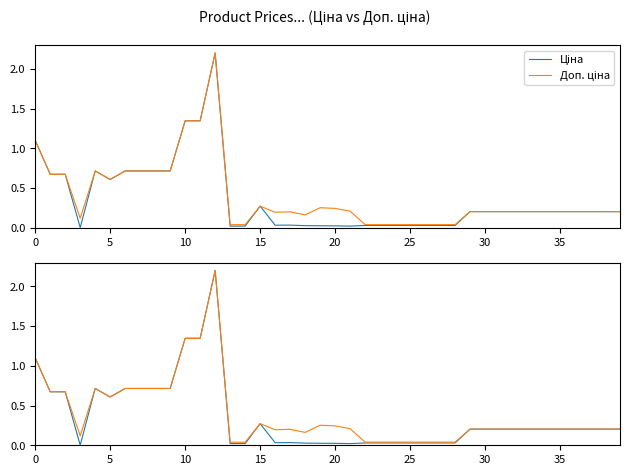

At which category does the chart reach its peak across all series?

12